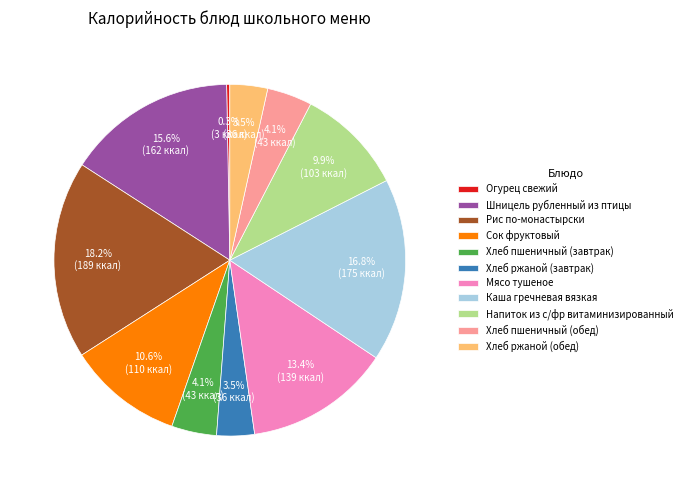

How many slices are in this pie chart?

11